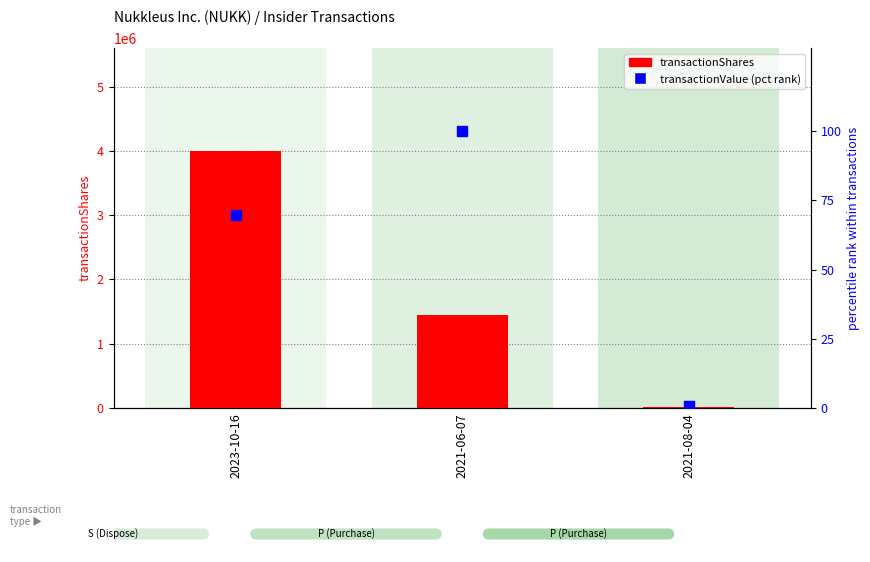

Which series has the largest total across all categories?

transactionShares